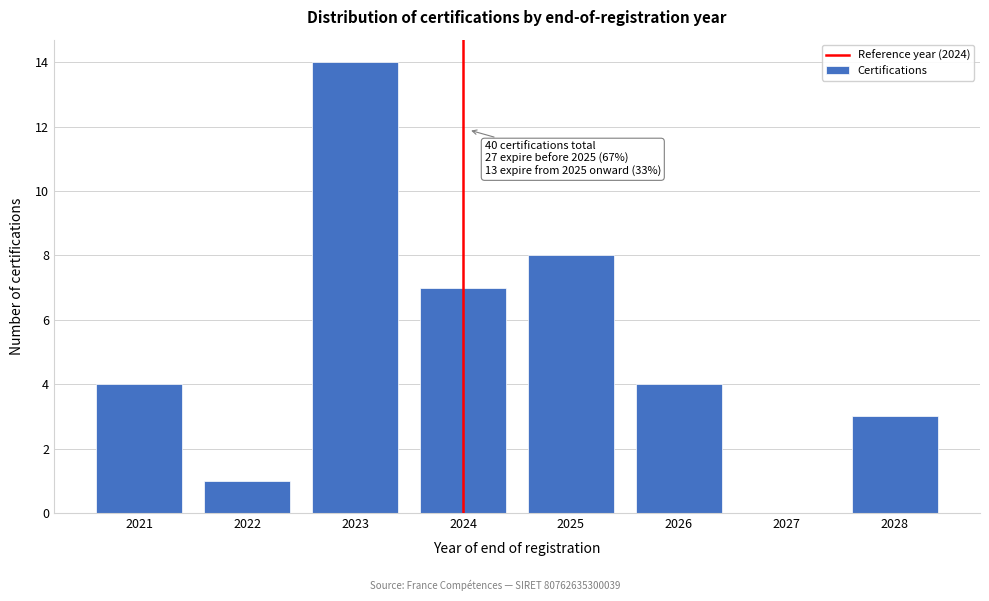

Reading left to right, what are all the values shown in this chart?

2021=4	2022=1	2023=14	2024=7	2025=8	2026=4	2027=0	2028=3